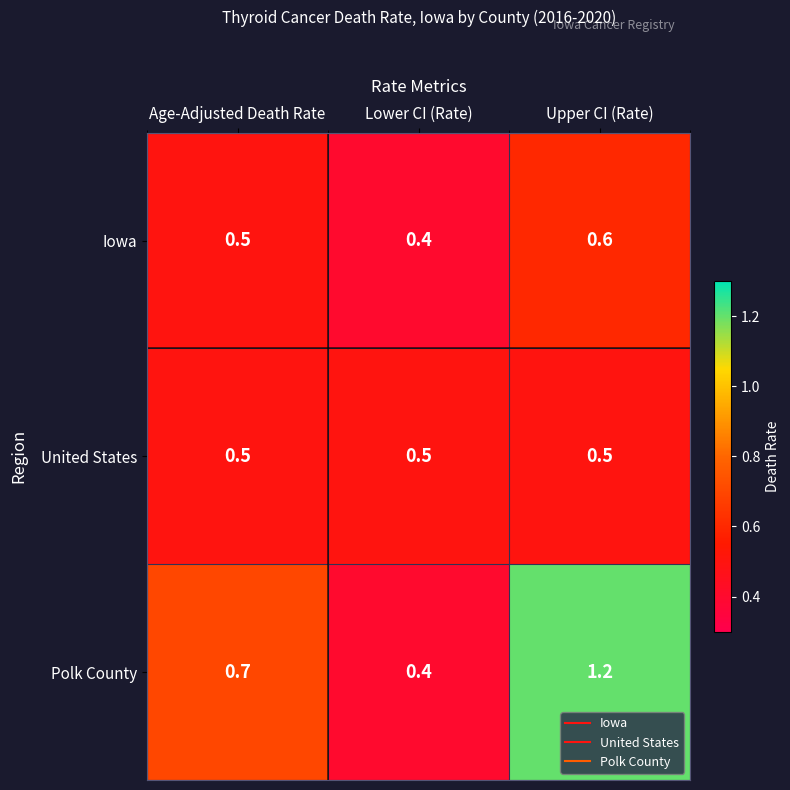

At which category does the chart reach its minimum across all series?

Lower CI (Rate)